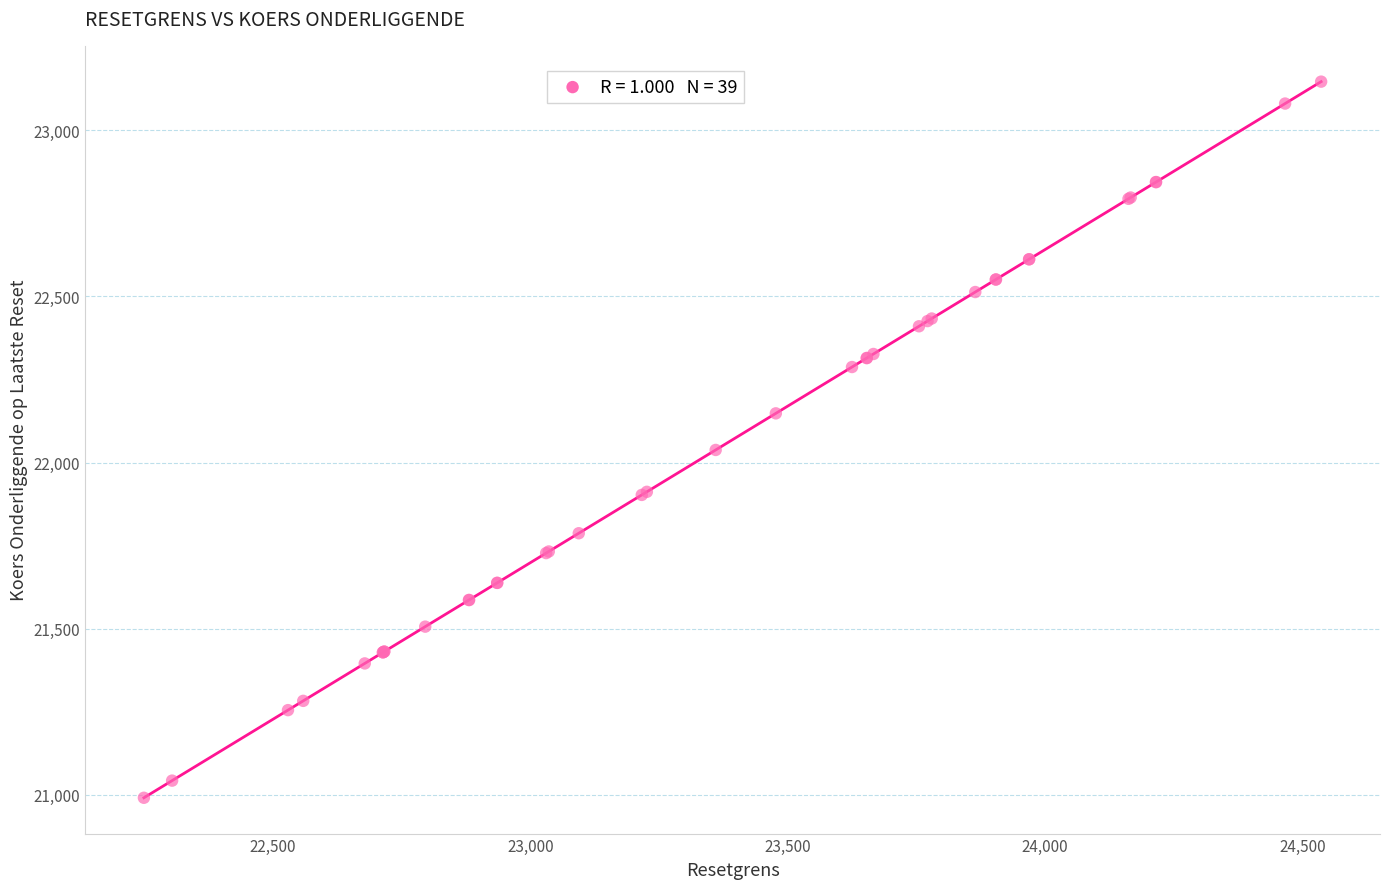

What Y value in the scatter plot is closest to 22068?

22037.8